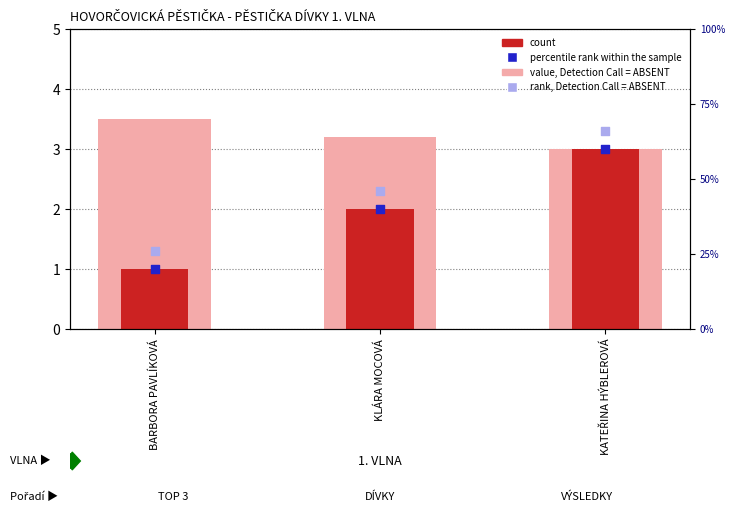

Which series reaches the maximum Y coordinate?

value, Detection Call = ABSENT